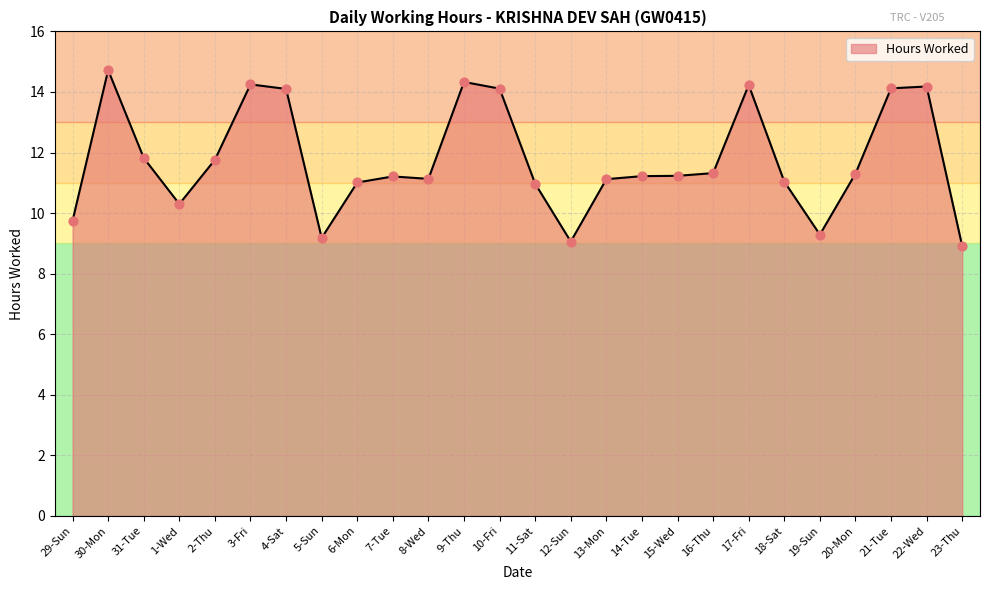

Approximately how many times larger is the value at 4-Sat compared to 19-Sun?

1.5